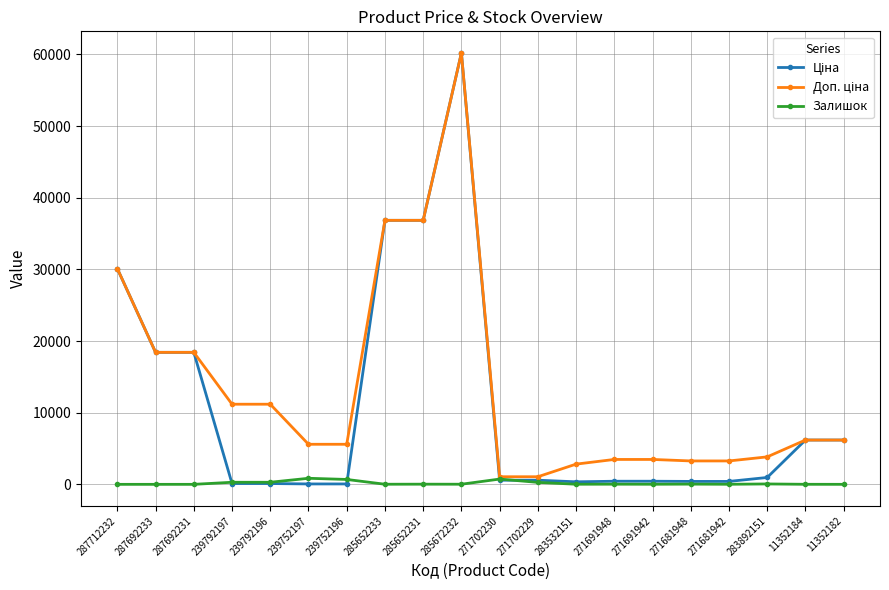

What is the greatest value displayed?

60205.6